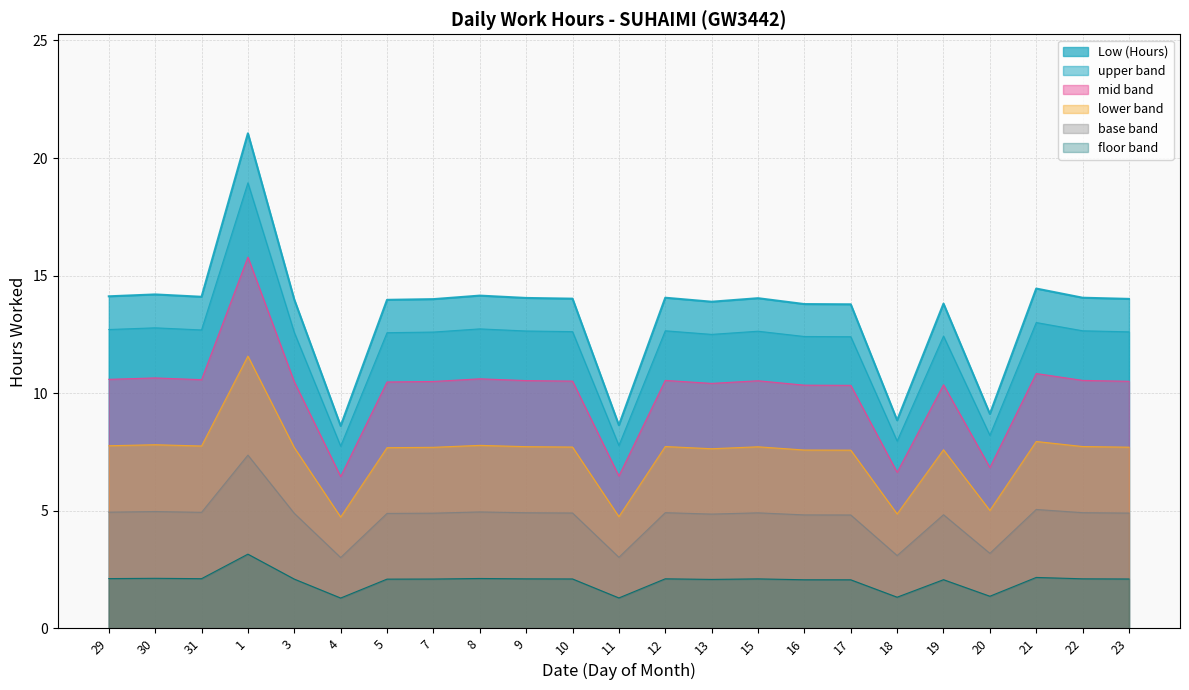

Reading right to left, extract all data points from this chart.

upper band line: 23=12.6	22=12.7	21=13.0	20=8.2	19=12.4	18=8.0	17=12.4	16=12.4	15=12.6	13=12.5	12=12.7	11=7.8	10=12.6	9=12.6	8=12.7	7=12.6	5=12.6	4=7.7	3=12.6	1=18.9	31=12.7	30=12.8	29=12.7
mid band line: 23=10.5	22=10.5	21=10.8	20=6.8	19=10.4	18=6.6	17=10.3	16=10.3	15=10.5	13=10.4	12=10.5	11=6.5	10=10.5	9=10.5	8=10.6	7=10.5	5=10.5	4=6.5	3=10.5	1=15.8	31=10.6	30=10.6	29=10.6
lower band line: 23=7.7	22=7.7	21=7.9	20=5.0	19=7.6	18=4.9	17=7.6	16=7.6	15=7.7	13=7.6	12=7.7	11=4.8	10=7.7	9=7.7	8=7.8	7=7.7	5=7.7	4=4.7	3=7.7	1=11.6	31=7.8	30=7.8	29=7.8
base band line: 23=4.9	22=4.9	21=5.1	20=3.2	19=4.8	18=3.1	17=4.8	16=4.8	15=4.9	13=4.9	12=4.9	11=3.0	10=4.9	9=4.9	8=5.0	7=4.9	5=4.9	4=3.0	3=4.9	1=7.4	31=4.9	30=5.0	29=4.9
floor band line: 23=2.1	22=2.1	21=2.2	20=1.4	19=2.1	18=1.3	17=2.1	16=2.1	15=2.1	13=2.1	12=2.1	11=1.3	10=2.1	9=2.1	8=2.1	7=2.1	5=2.1	4=1.3	3=2.1	1=3.2	31=2.1	30=2.1	29=2.1
Low (Hours) line: 23=14.0	22=14.1	21=14.4	20=9.1	19=13.8	18=8.8	17=13.8	16=13.8	15=14.0	13=13.9	12=14.1	11=8.6	10=14.0	9=14.1	8=14.2	7=14.0	5=14.0	4=8.6	3=14.0	1=21.1	31=14.1	30=14.2	29=14.1